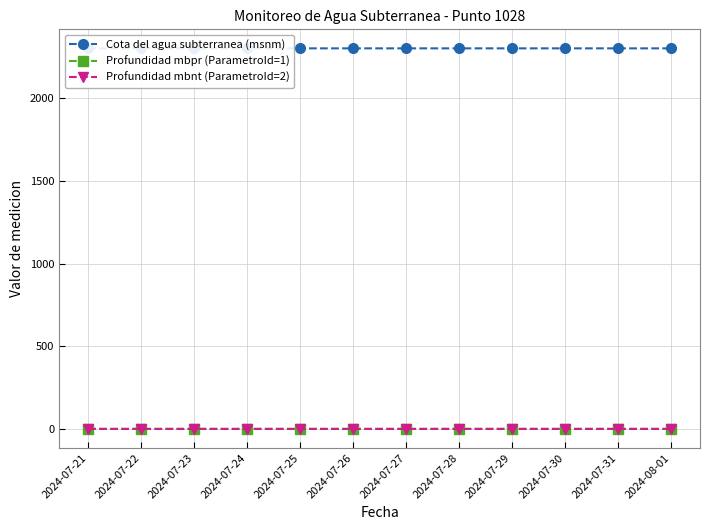

Which series has the largest total across all categories?

Cota del agua subterranea (msnm)